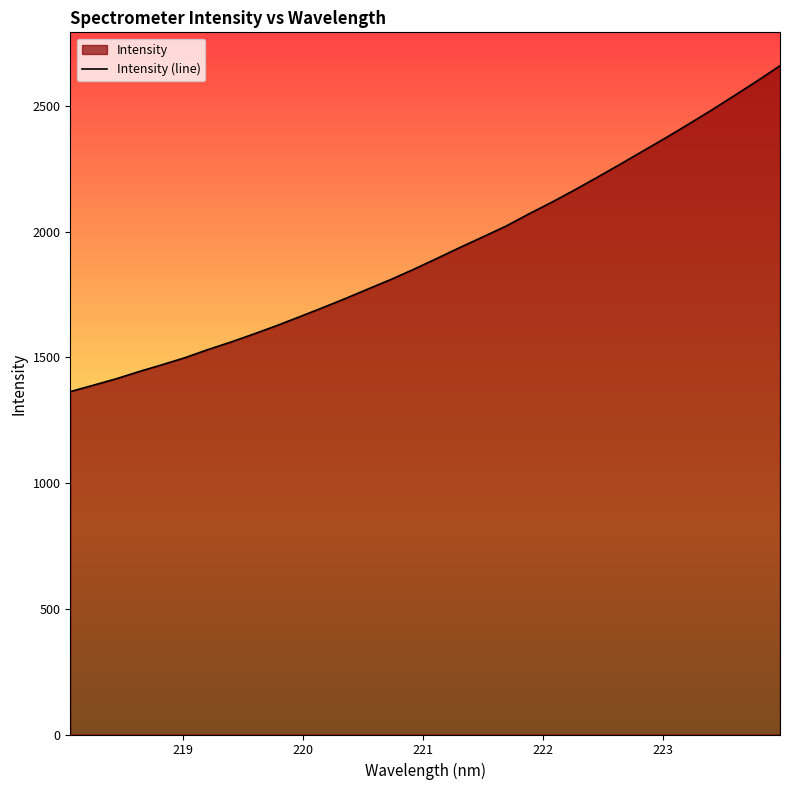

What is the difference between the maximum and minimum values?

1296.1